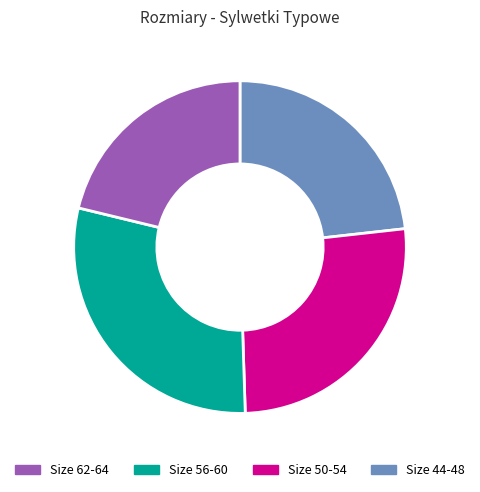

Does any single category account for the majority?

No